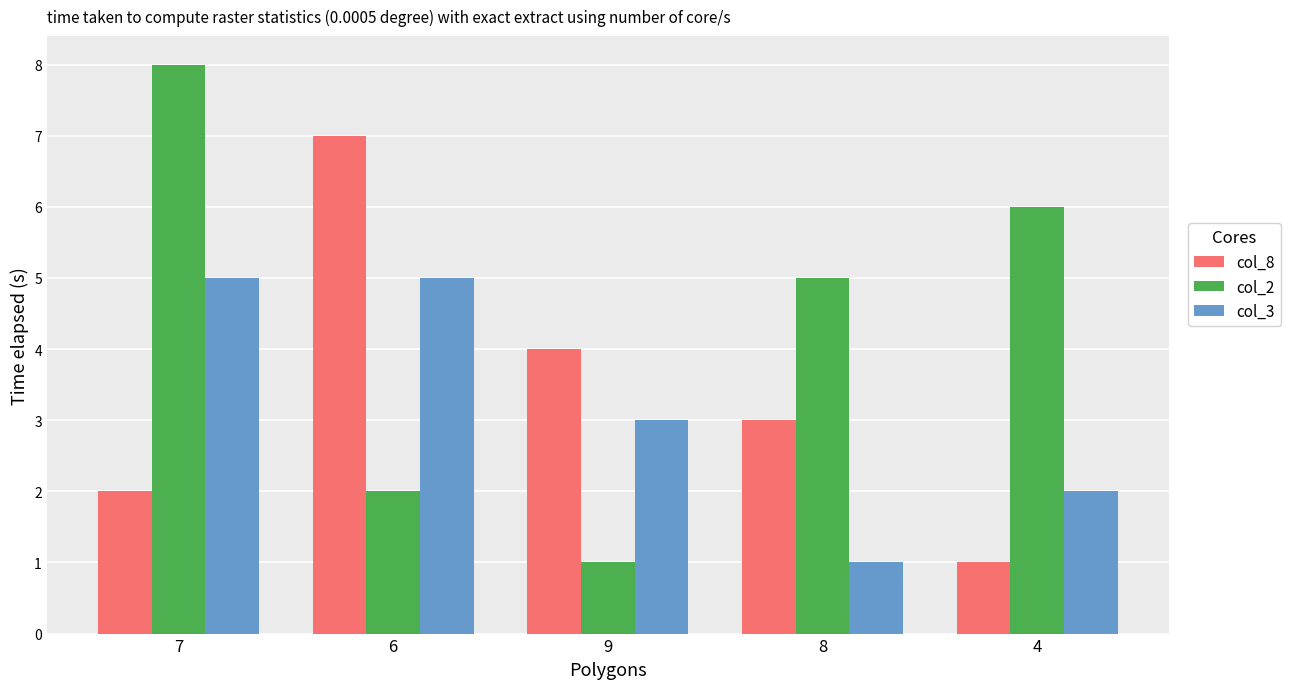

What is the sum of the col_8 values at 4 and 9?

5